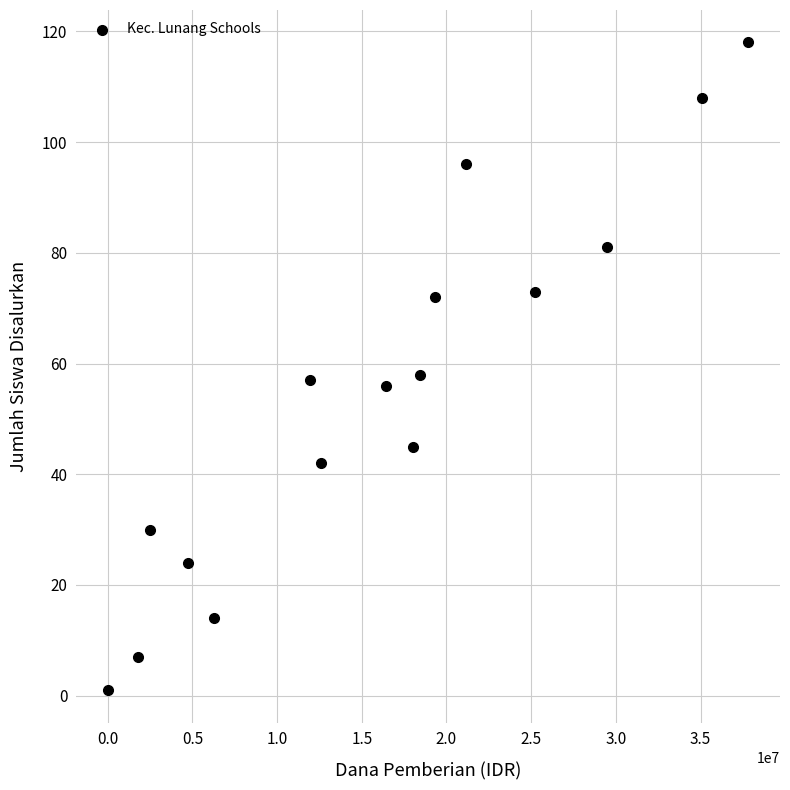

What is the range of Y values (max minus min)?

117